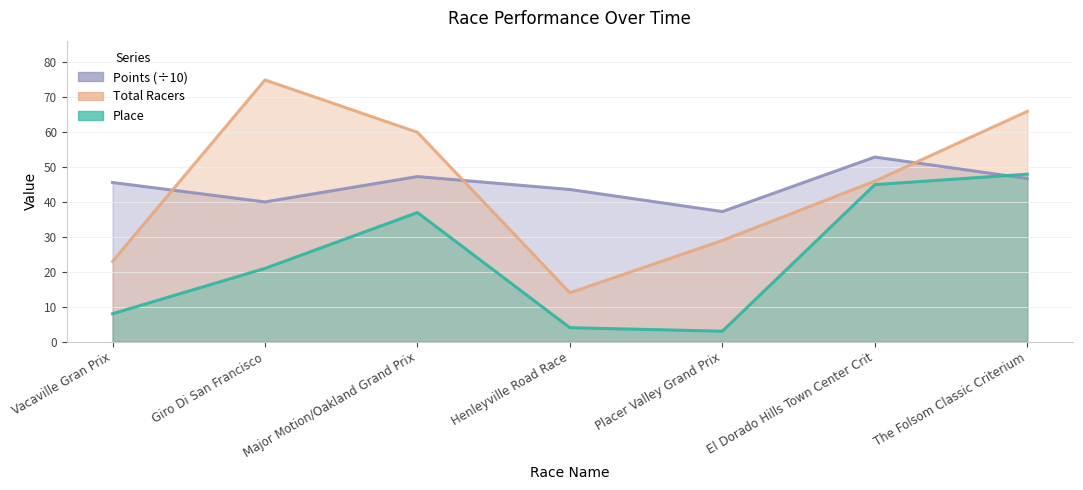

What is the total value across all series at Vacaville Gran Prix?

76.6